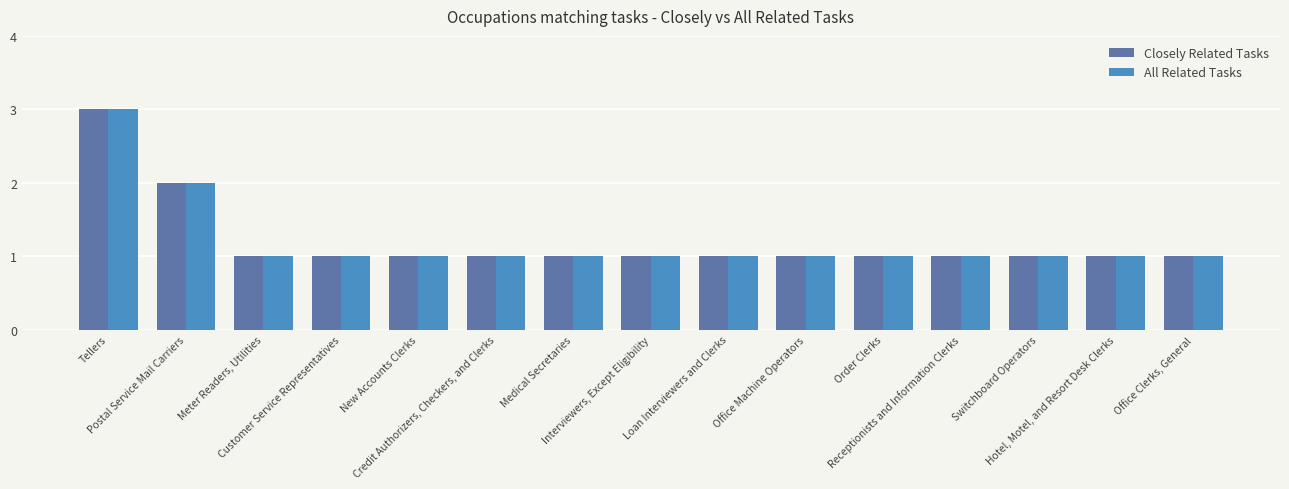

Is it true that Closely Related Tasks equals 1 at Interviewers, Except Eligibility?

True